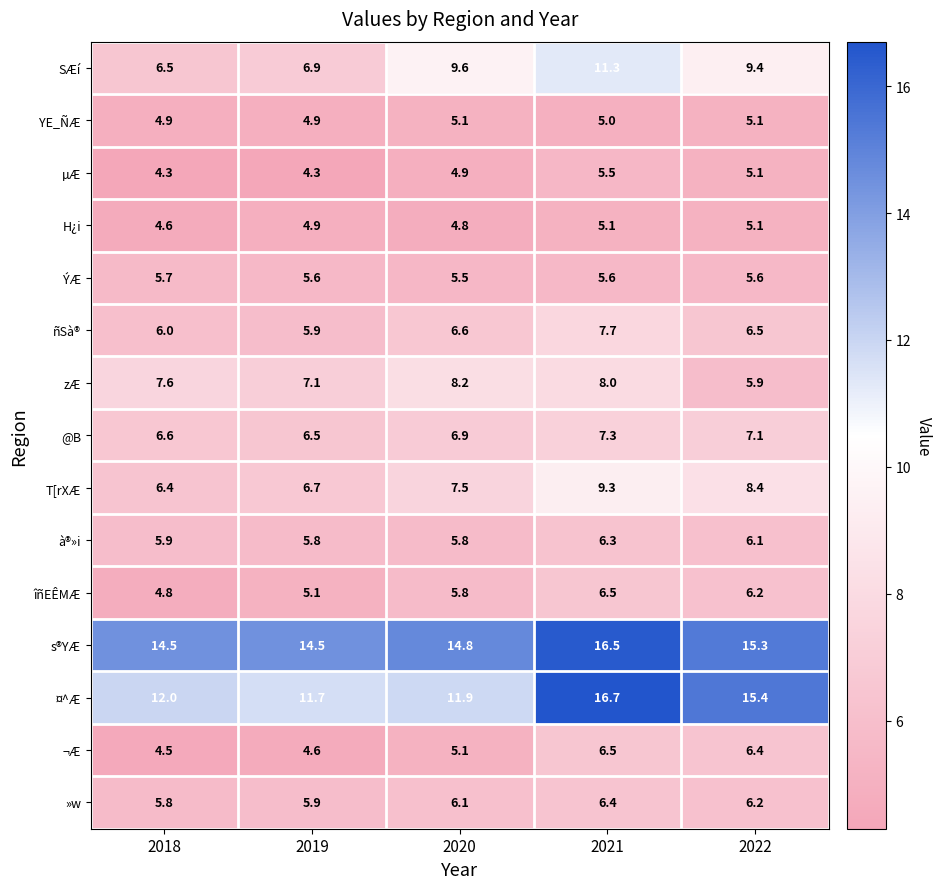

Which series has the largest total across all categories?

s®YÆ